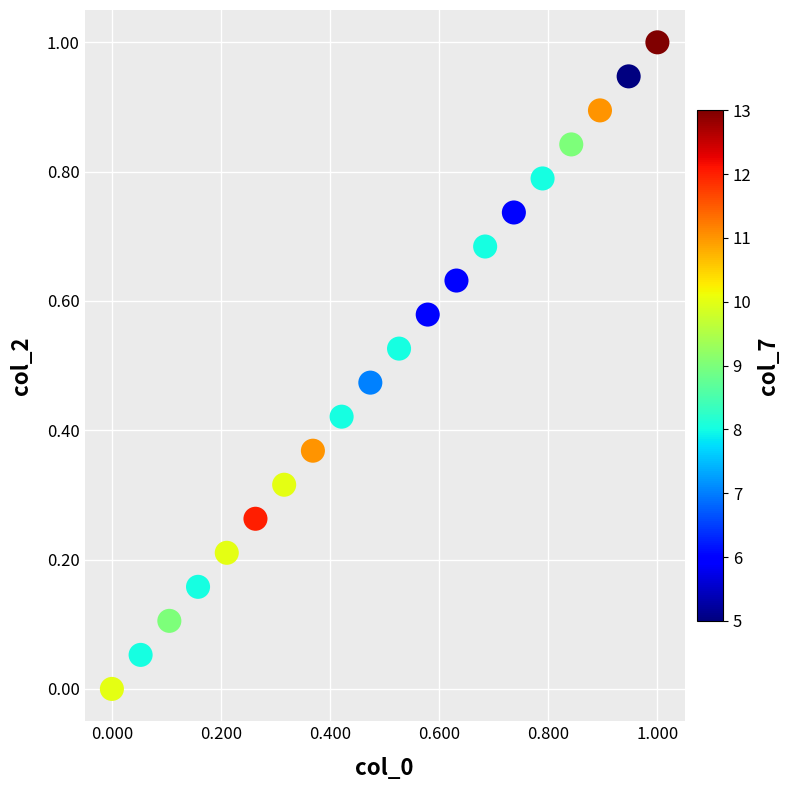

What is the range of X values (max minus min)?

1.0